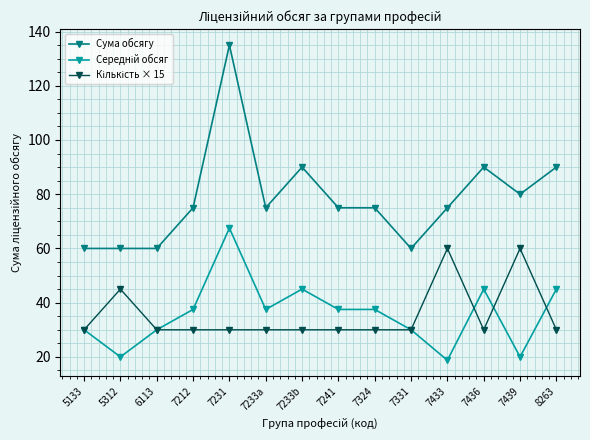

What is the label of the 13th point from the left?

7439